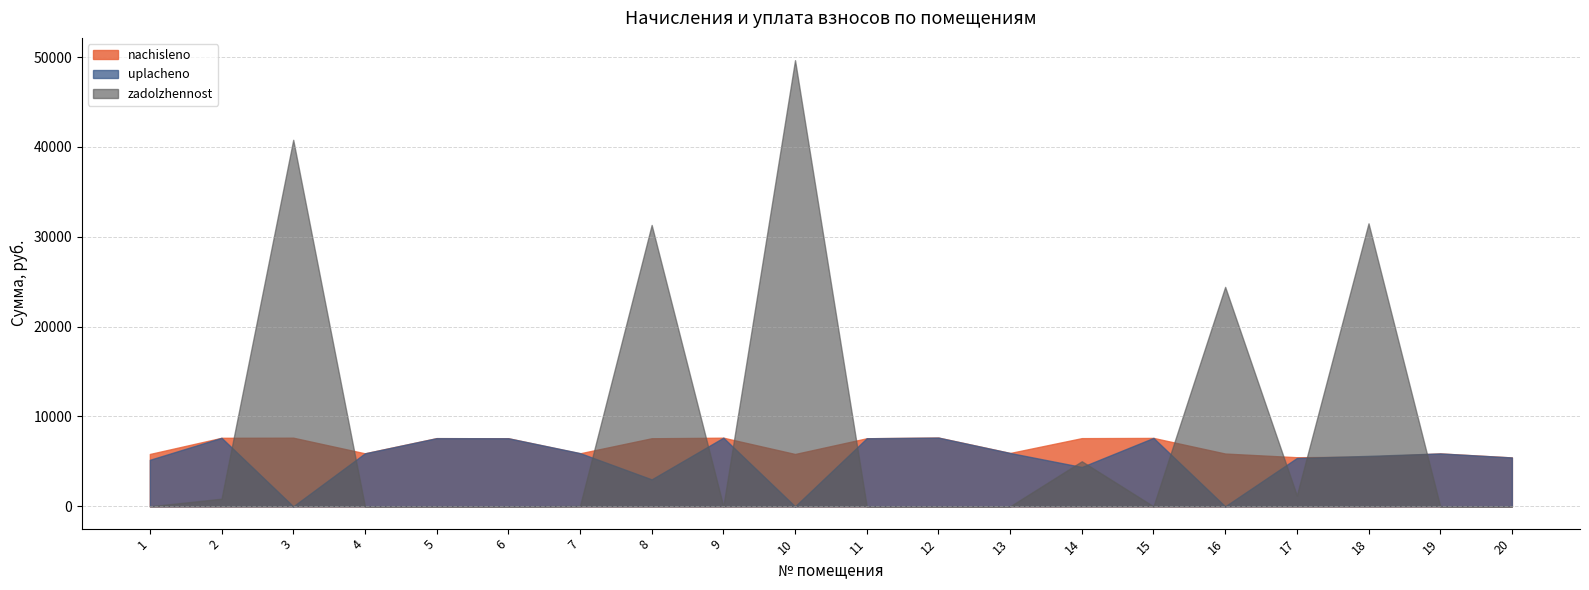

True or false: zadolzhennost has a value of 31500.1 at 18.

True